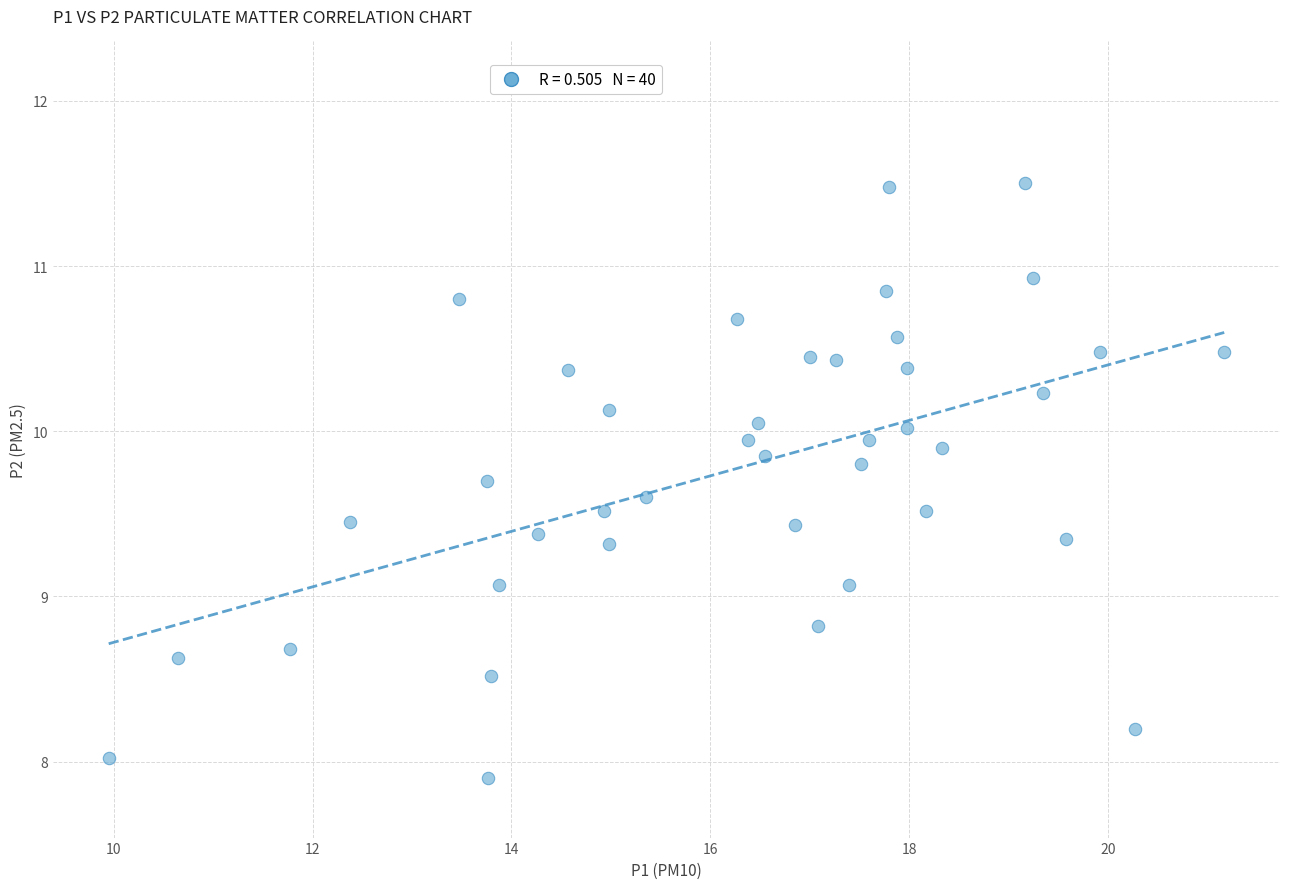

What is the range of X values (max minus min)?

11.2